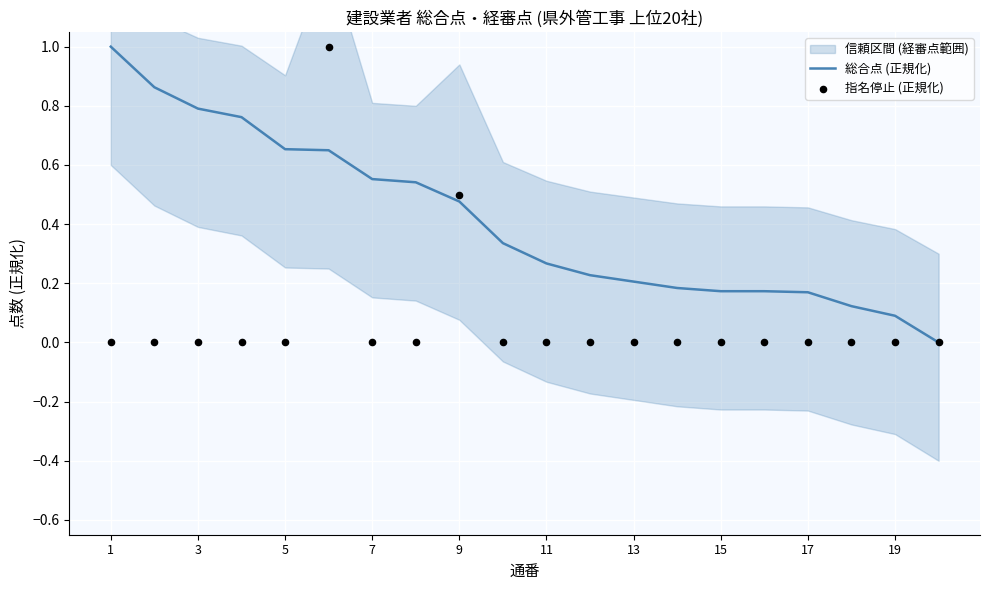

True or false: 総合点 (正規化) has a value of 0.5 at 11.

False